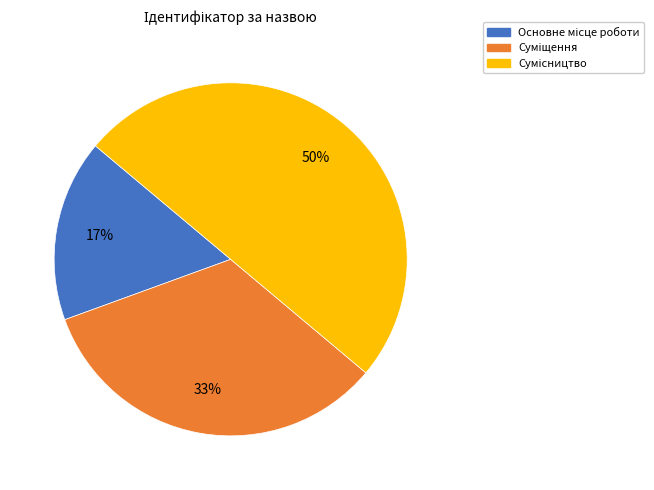

To the nearest percent, what is the average slice percentage?

33%